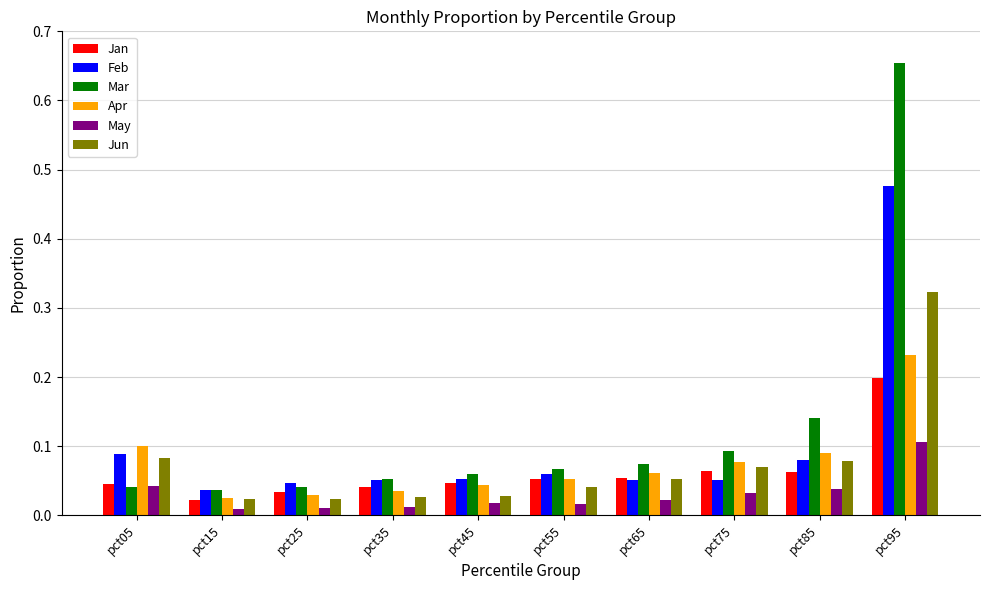

Is it true that Apr equals 0.2 at pct95?

True